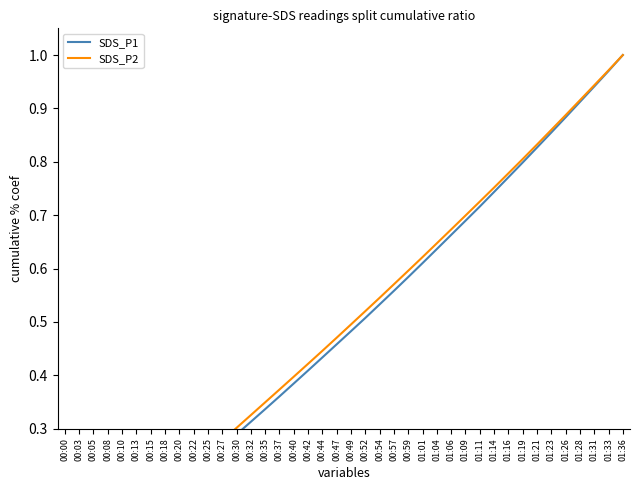

How many lines are shown in the chart?

2